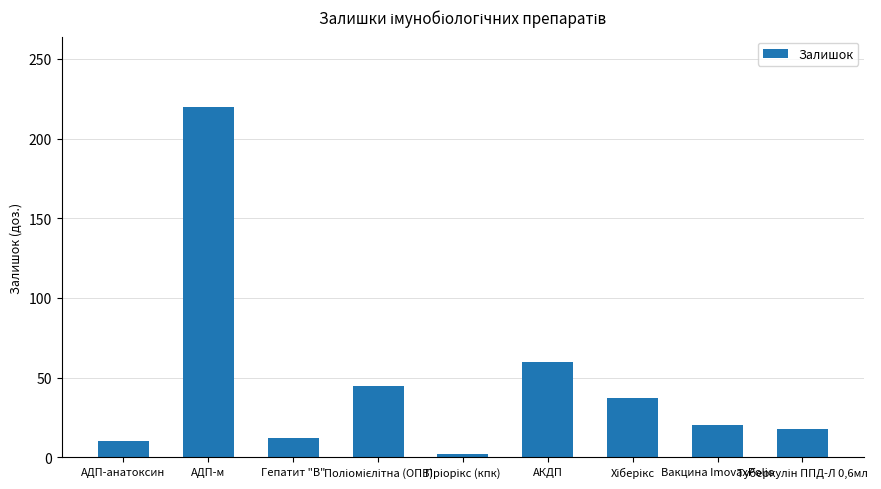

What is the difference between the maximum and minimum values?

218